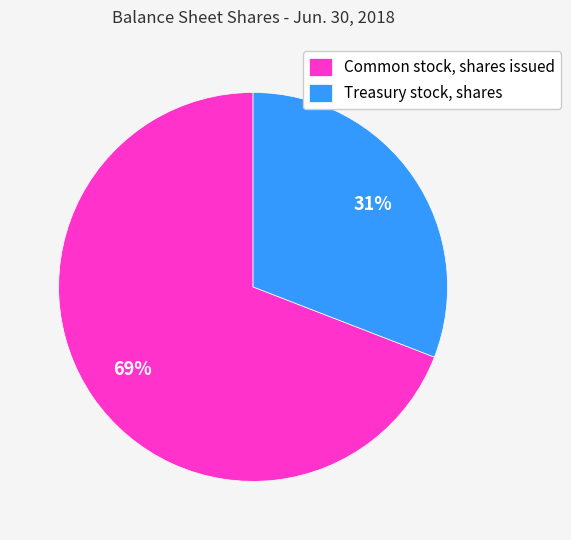

What percentage is the Treasury stock, shares slice, to the nearest percent?

31%